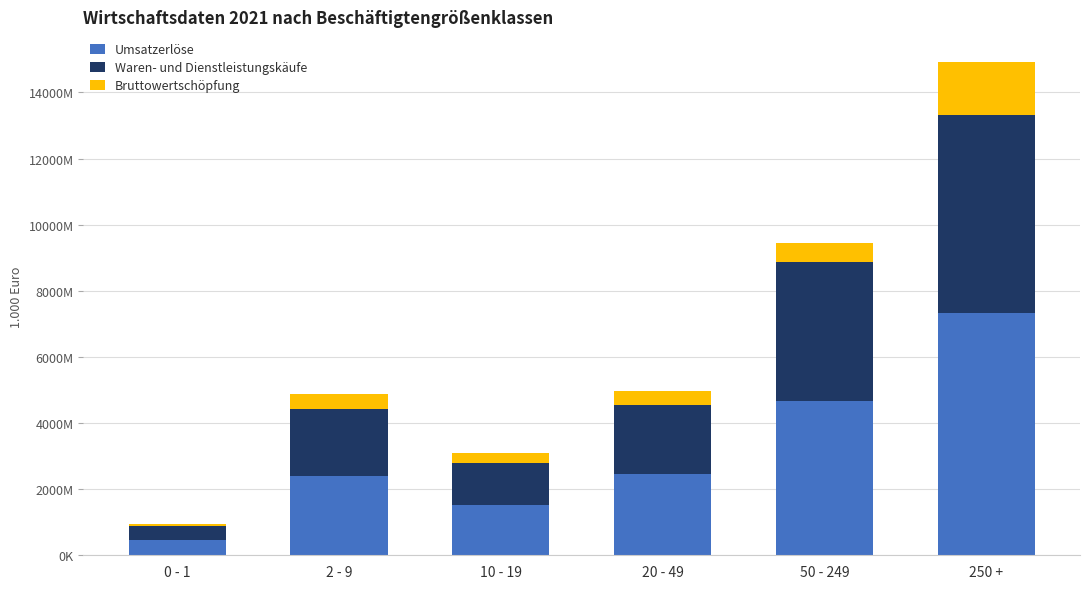

Are the bars grouped side by side (vs. stacked)?

No